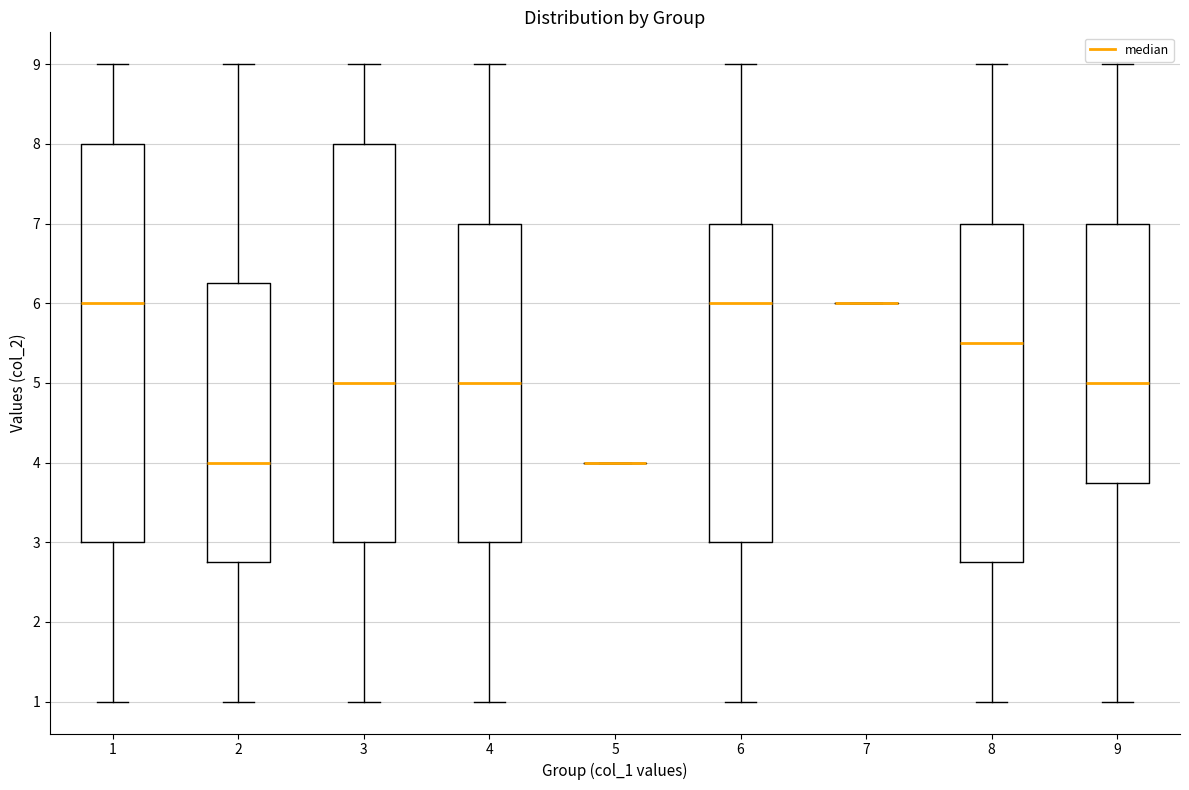

Where is the lower edge of the box at x = 4 on the y-axis? The values are not printed on the chart, so give them approximately, as read against the axis.

3.0